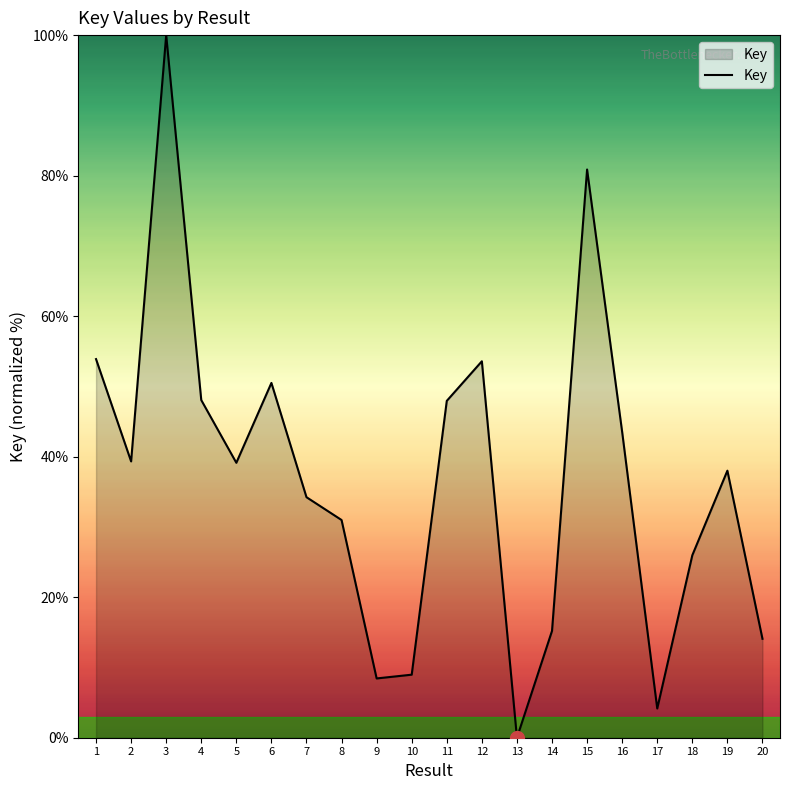

What is the difference between the maximum and minimum values?

100.0